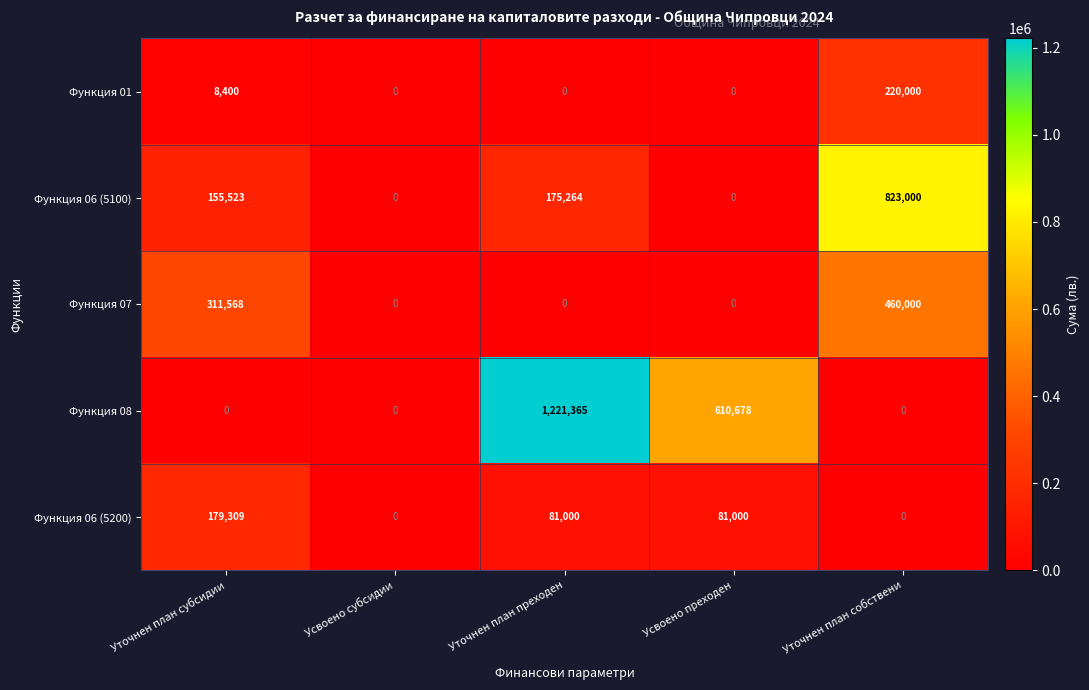

What is the sum of all Функция 07 values?

771568